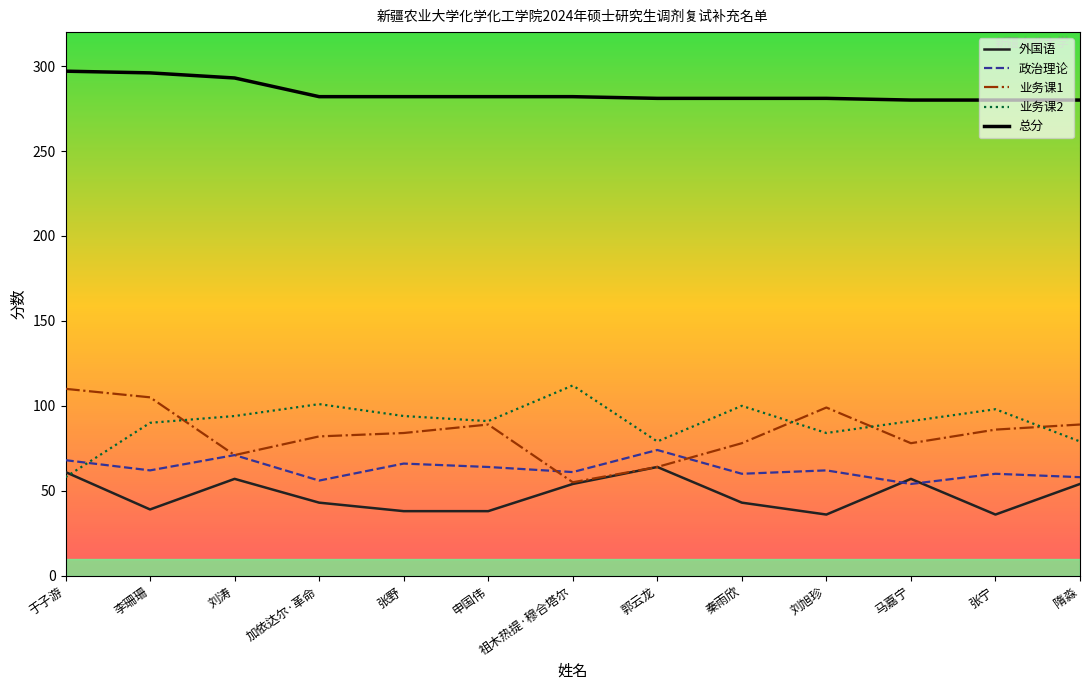

True or false: 总分 and 外国语 intersect in this chart.

False